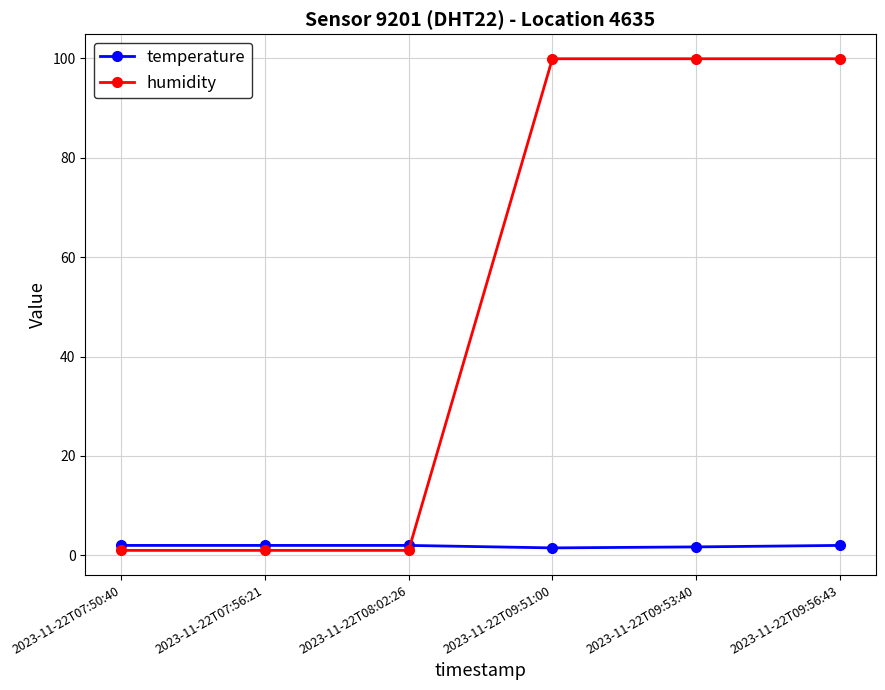

How many intersections are there between temperature and humidity?

1